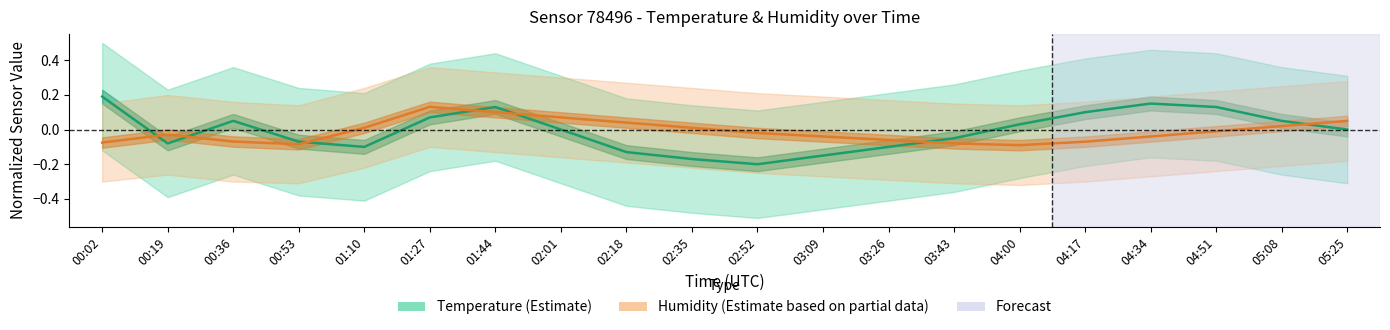

How many lines are shown in the chart?

2